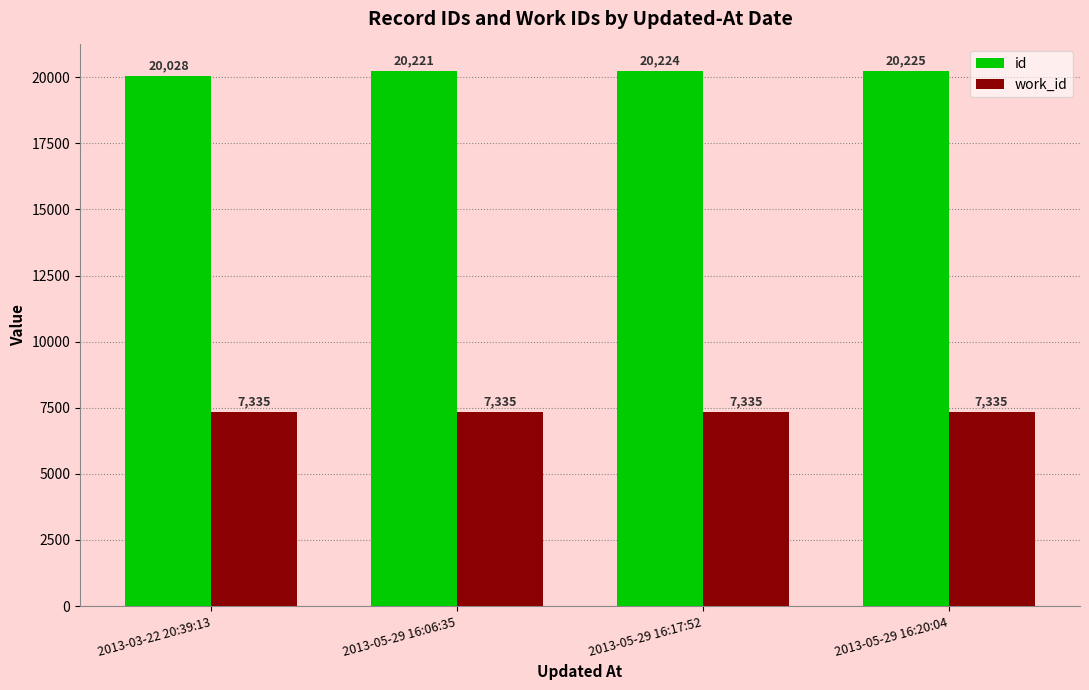

Which category has the highest value in the id series?

2013-05-29 16:20:04